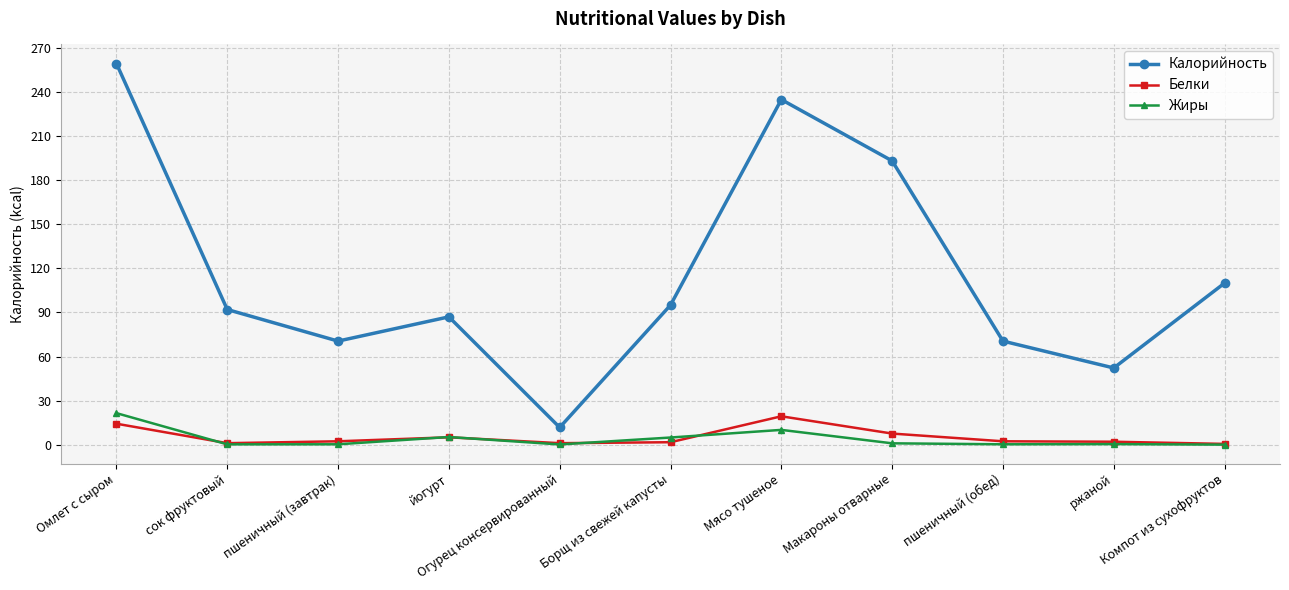

True or false: Белки and Жиры intersect in this chart.

True